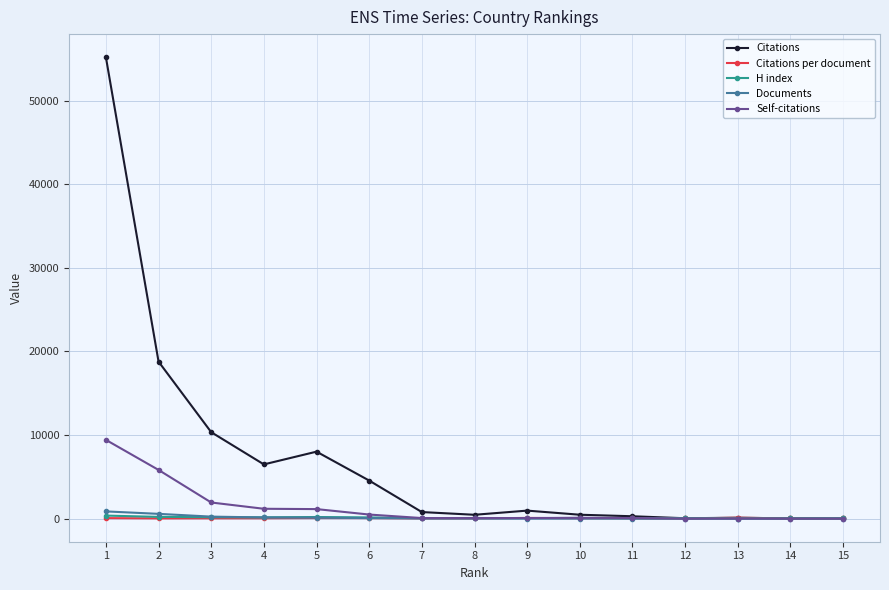

Between 5 and 12, which series saw the biggest shift?

Citations